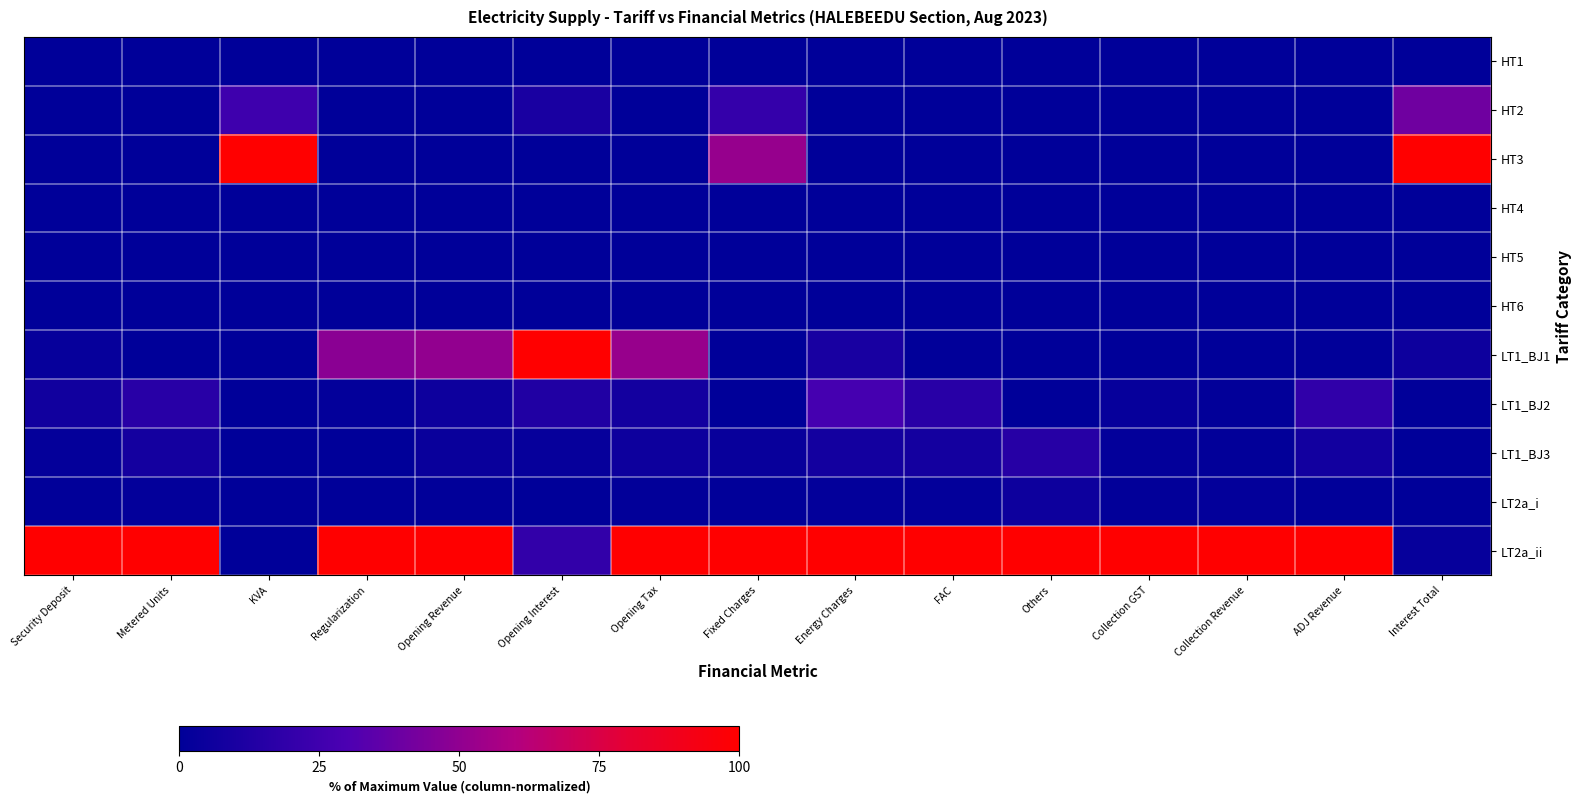

At which category is the sum across all series the highest?

Fixed Charges